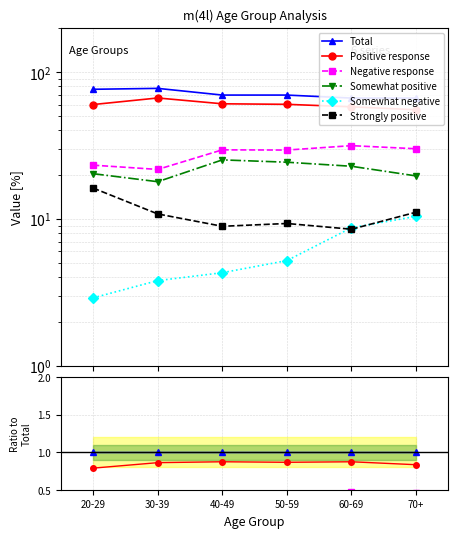

Where is the first local maximum for Negative response?

40-49